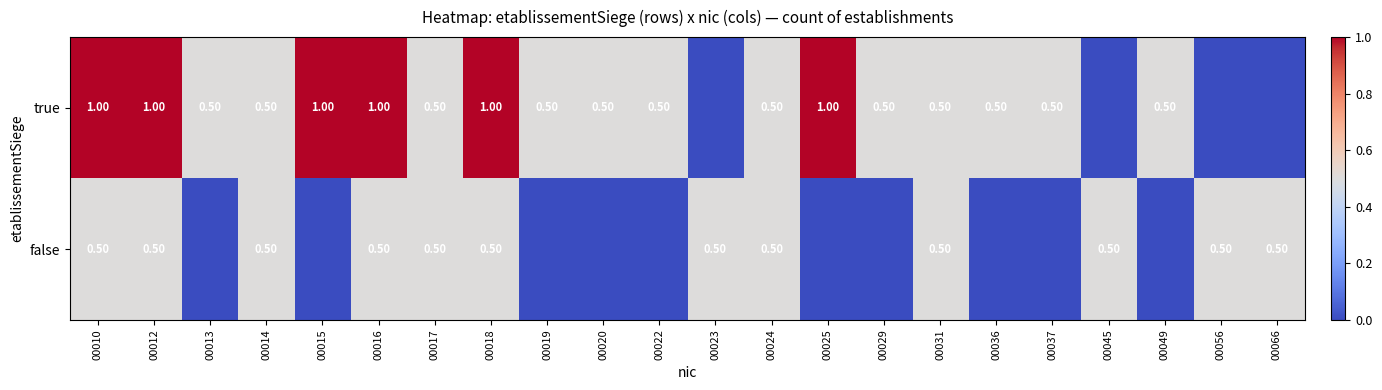

At which category is the sum across all series the highest?

00010